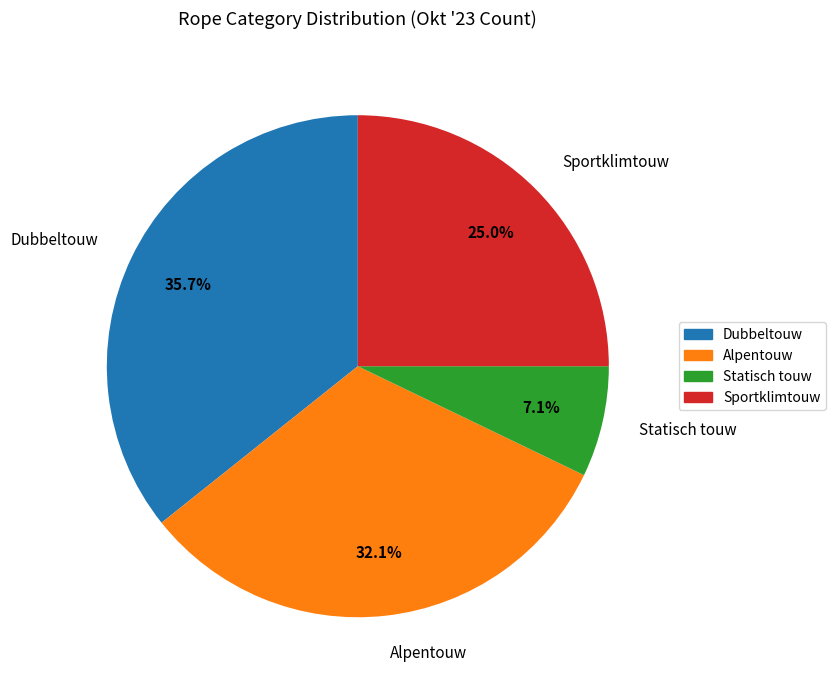

To the nearest percent, what is the combined percentage of Sportklimtouw and Dubbeltouw?

61%